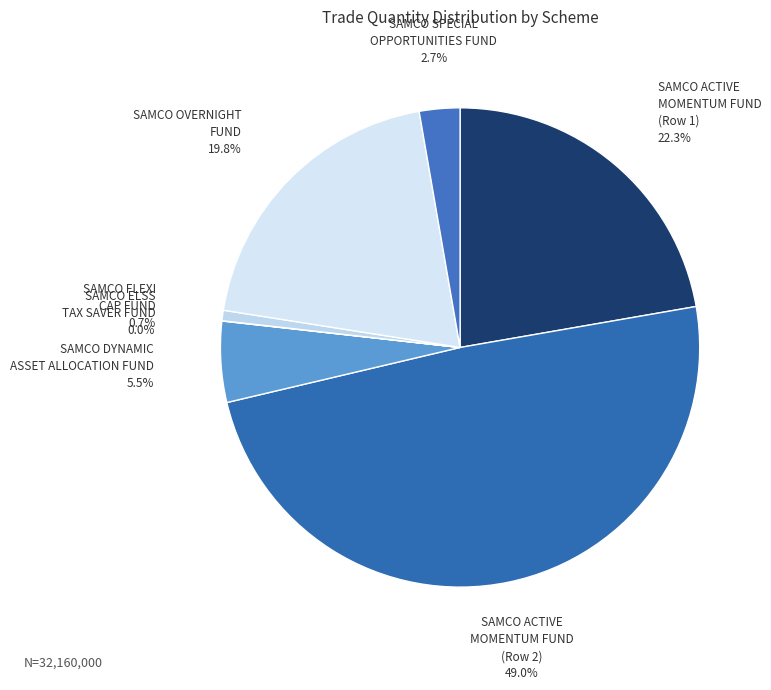

What is the largest slice in the pie chart?

SAMCO ACTIVE
MOMENTUM FUND
(Row 2)